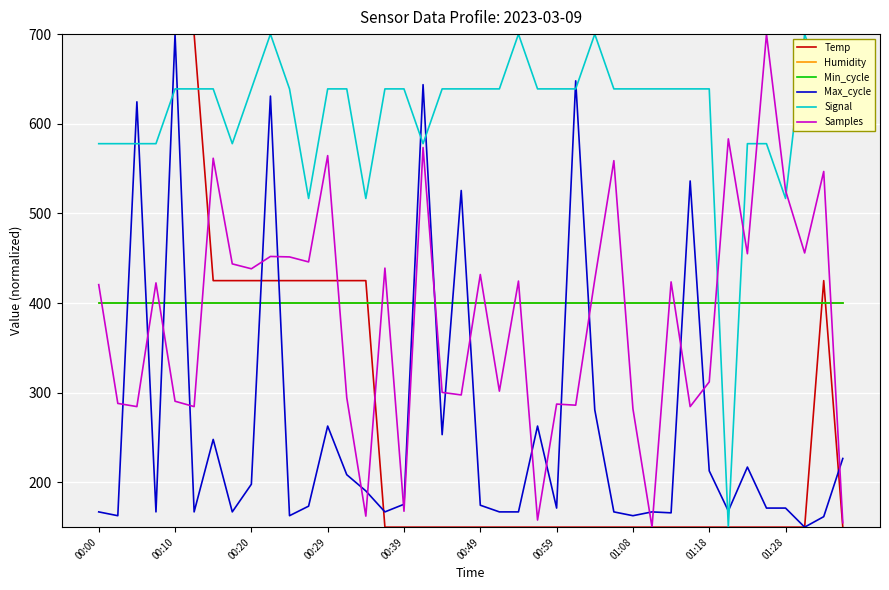

Is this an area chart (filled region under the line)?

No